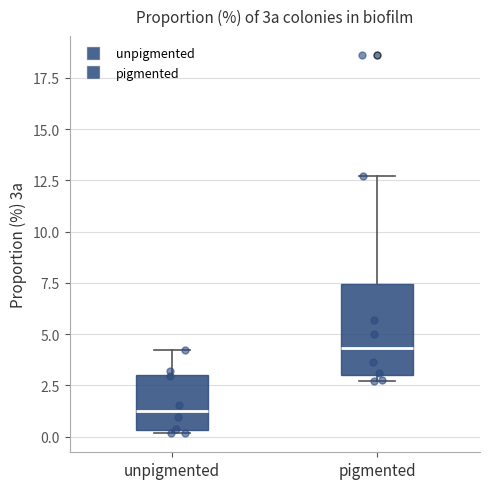

Comparing the boxes themselves (not the whiskers), which one is the tallest?

pigmented